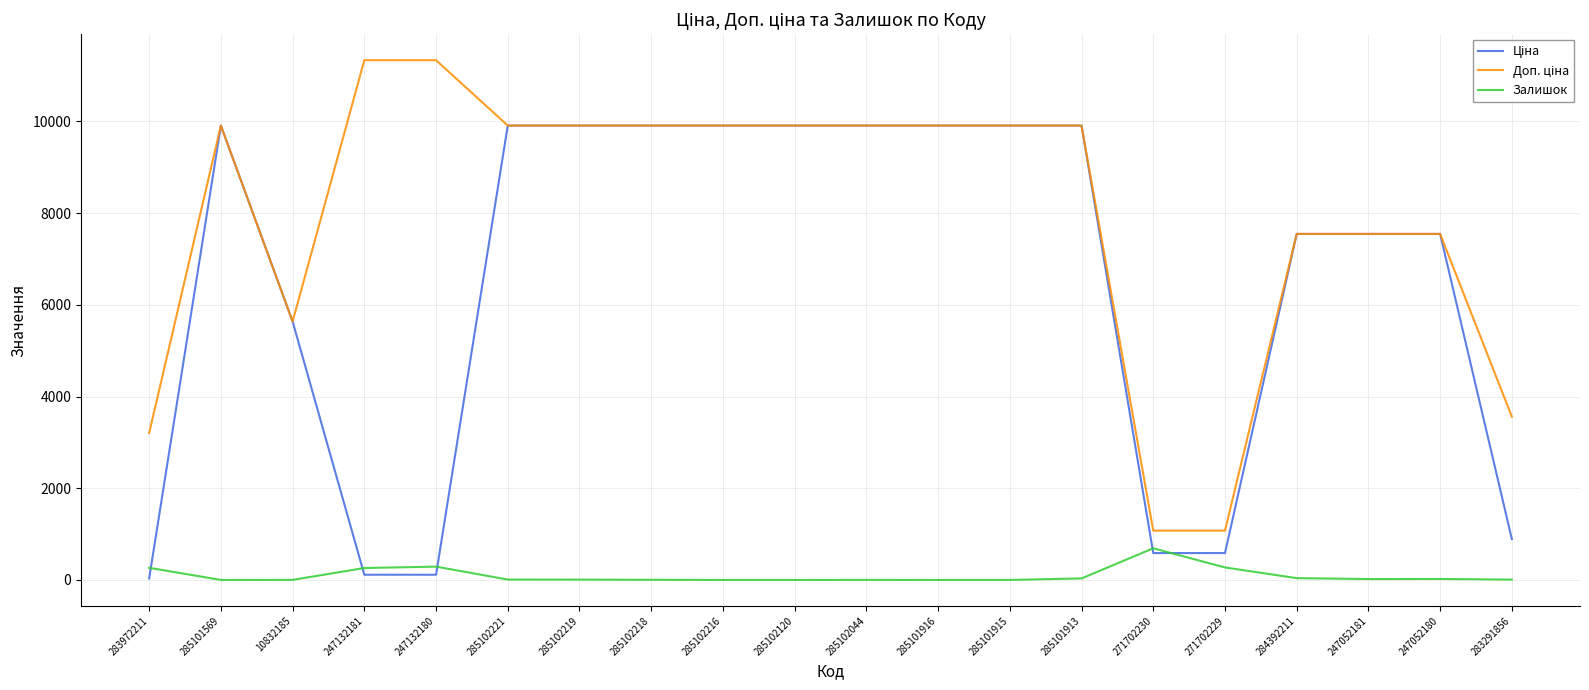

What is the sum of the Залишок values at 283972211 and 247132181?

524.0